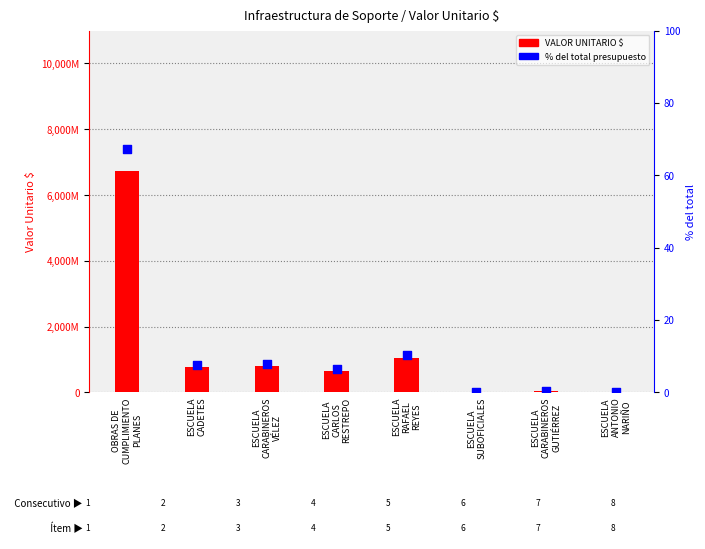

Is the value of VALOR UNITARIO $ at ESCUELA
SUBOFICIALES greater than the value of % del total at ESCUELA
CARABINEROS
GUTIÉRREZ?

Yes